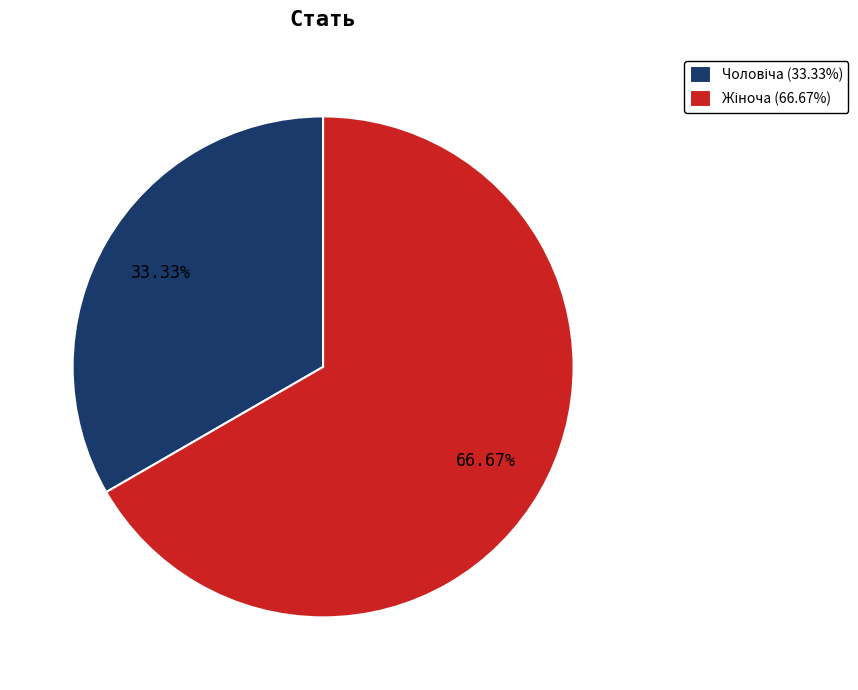

Count the number of slices in the pie.

2